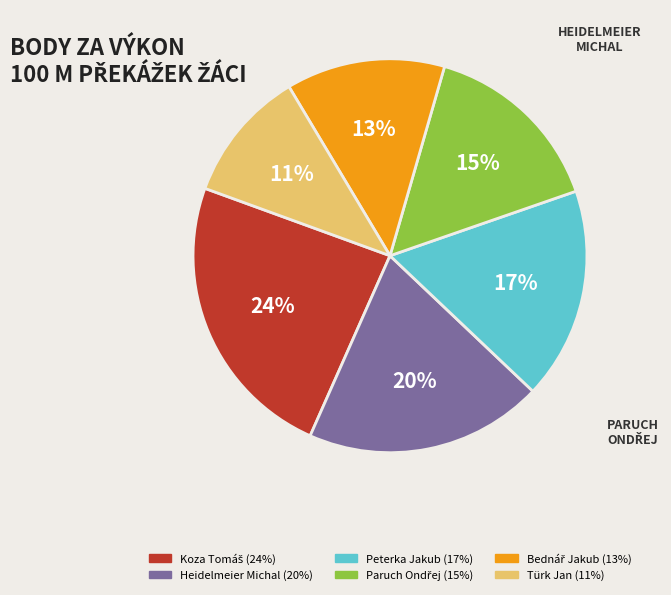

To the nearest percent, what is the difference between the largest and smallest slice percentages?

13%